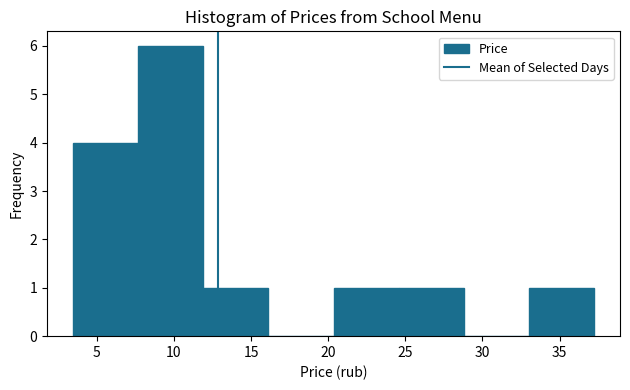

What is the height of the bar covering 20.5 to 24.5 on the x-axis? Neither the bar edges nor the heights are printed on the chart, so give them approximately, as read against the axes.

1